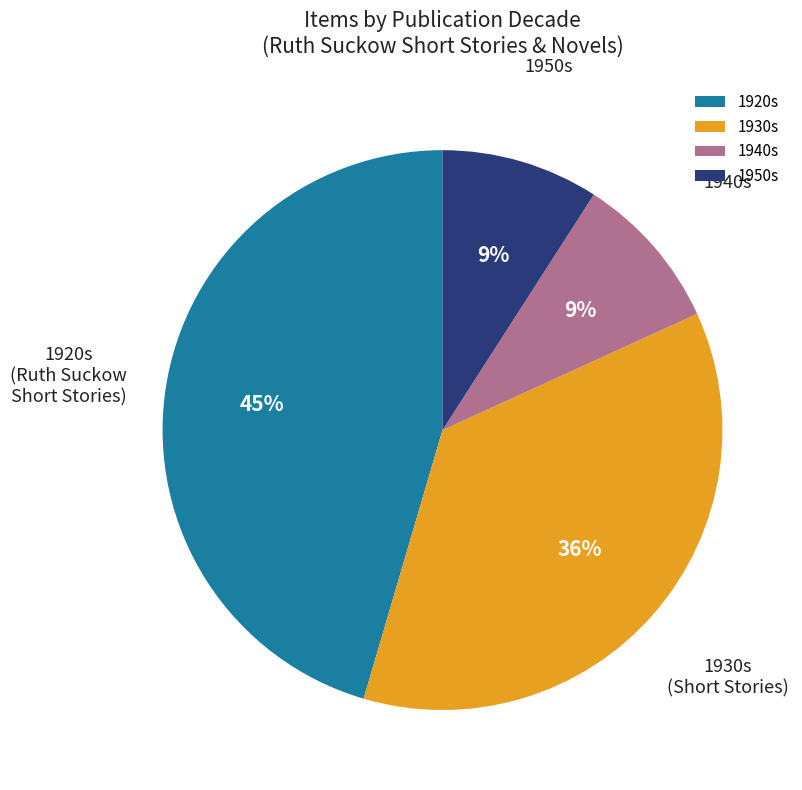

Does 1940s represent more than half of the total?

No